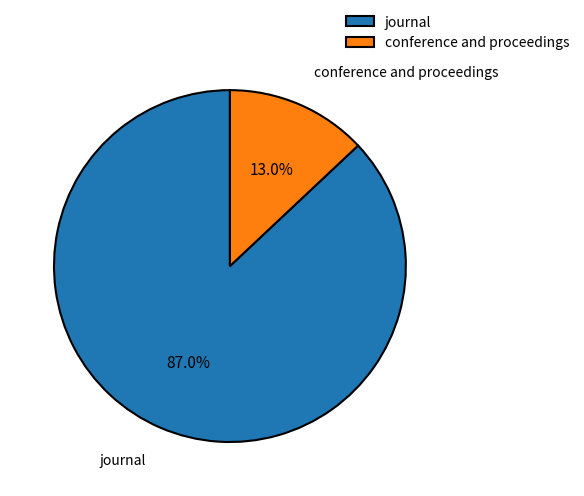

To the nearest percent, what is the difference between the conference and proceedings and journal slice percentages?

74%